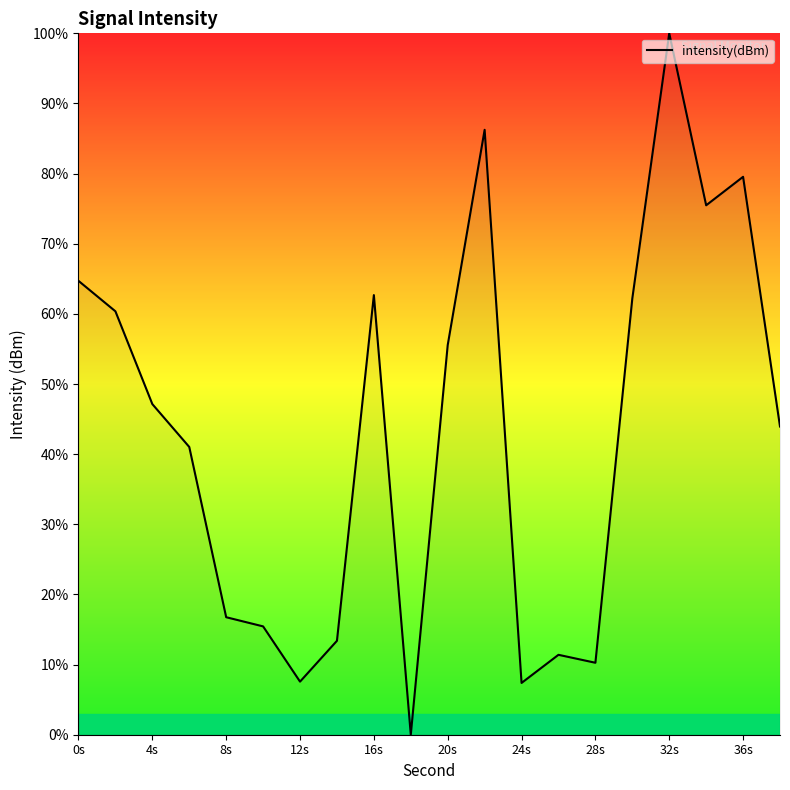

What is the maximum value shown in the chart?

100.0